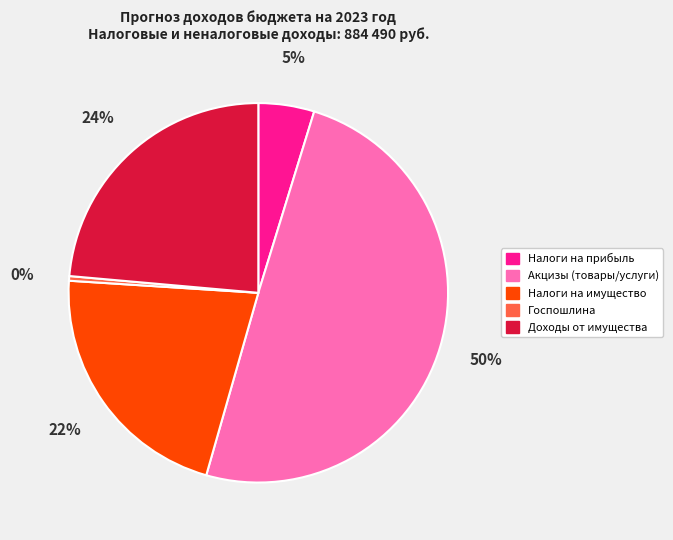

To the nearest percent, what is the average slice percentage?

20%